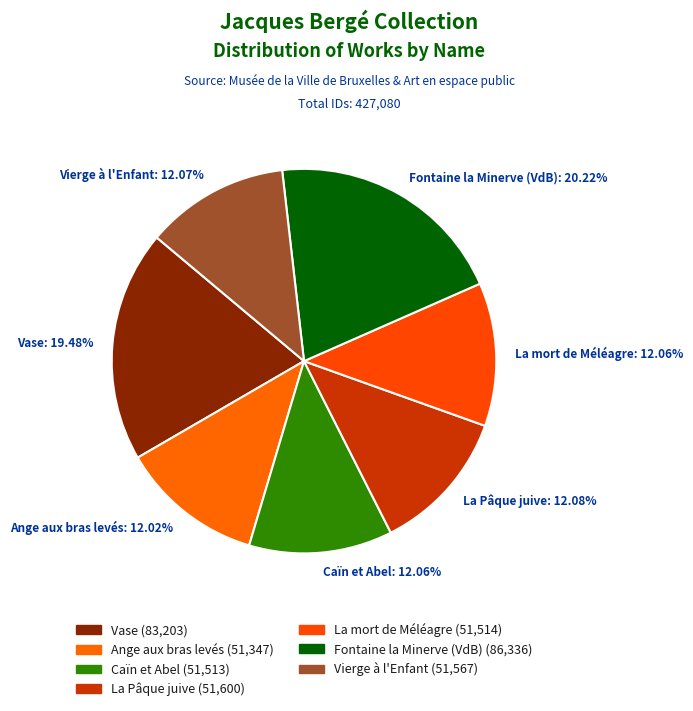

What is the largest slice in the pie chart?

Fontaine la Minerve (VdB)